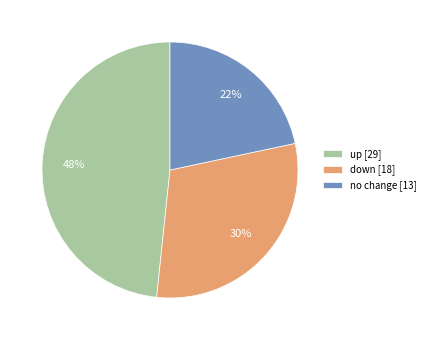

To the nearest percent, what percentage of the pie is down [18]?

30%